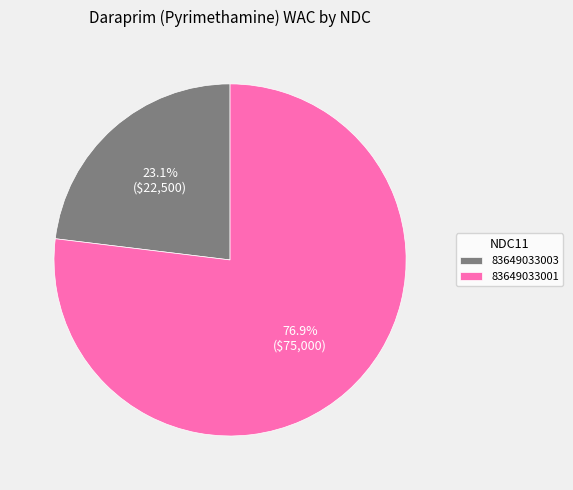

Approximately how many times larger is the value at 83649033001 compared to 83649033003?

3.3